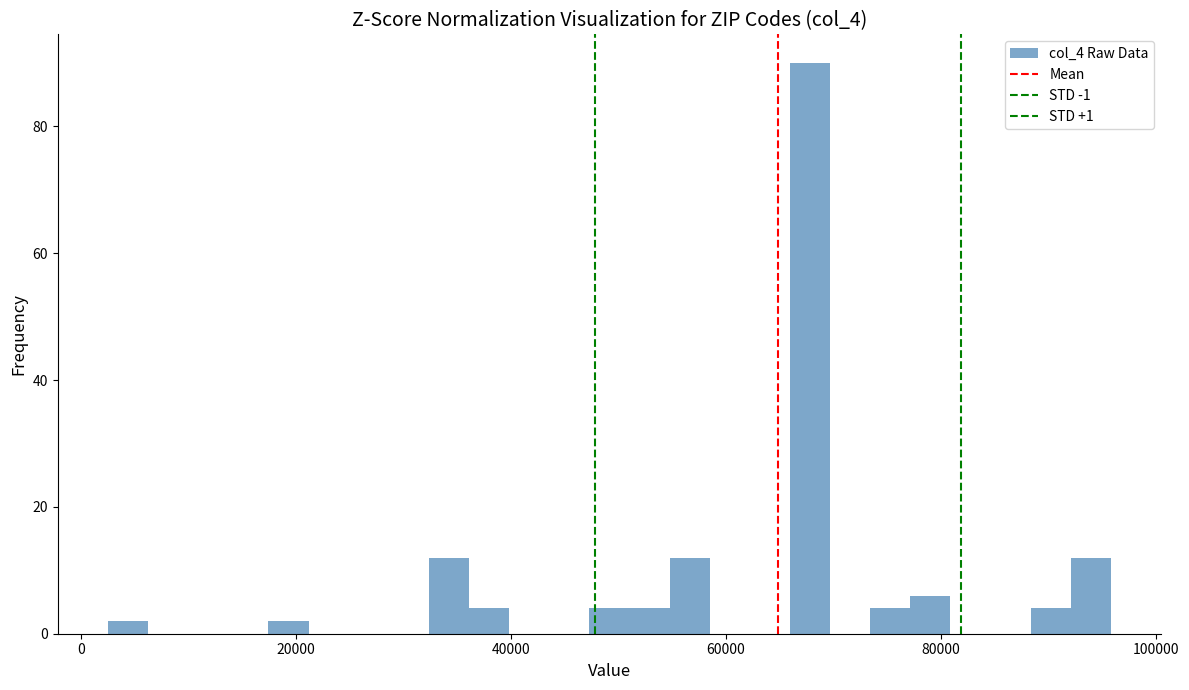

Read against the x-axis, roughly where is the centre of the tallest bar?

68000